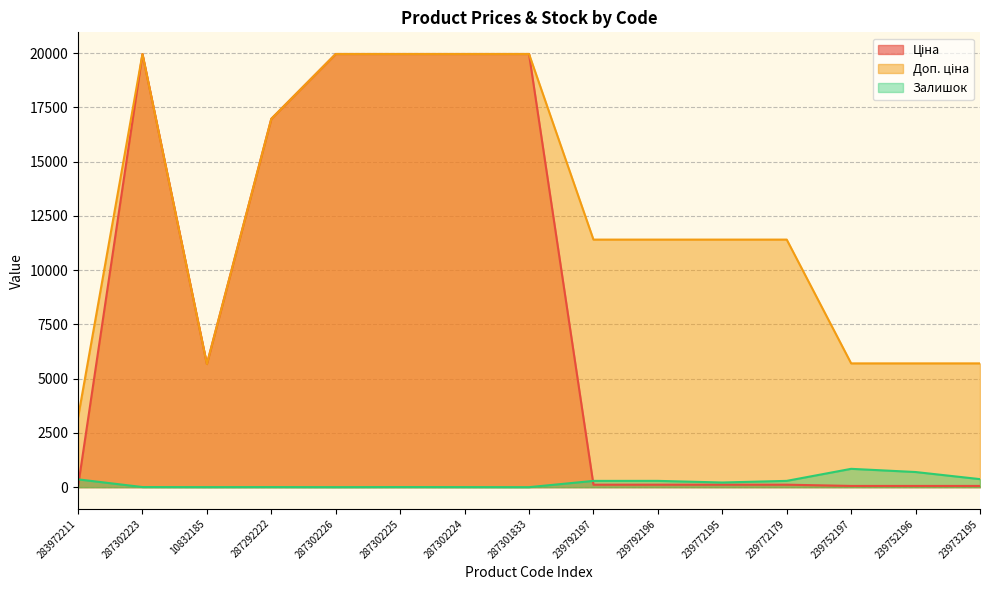

What is the average value of the Залишок series?

225.1